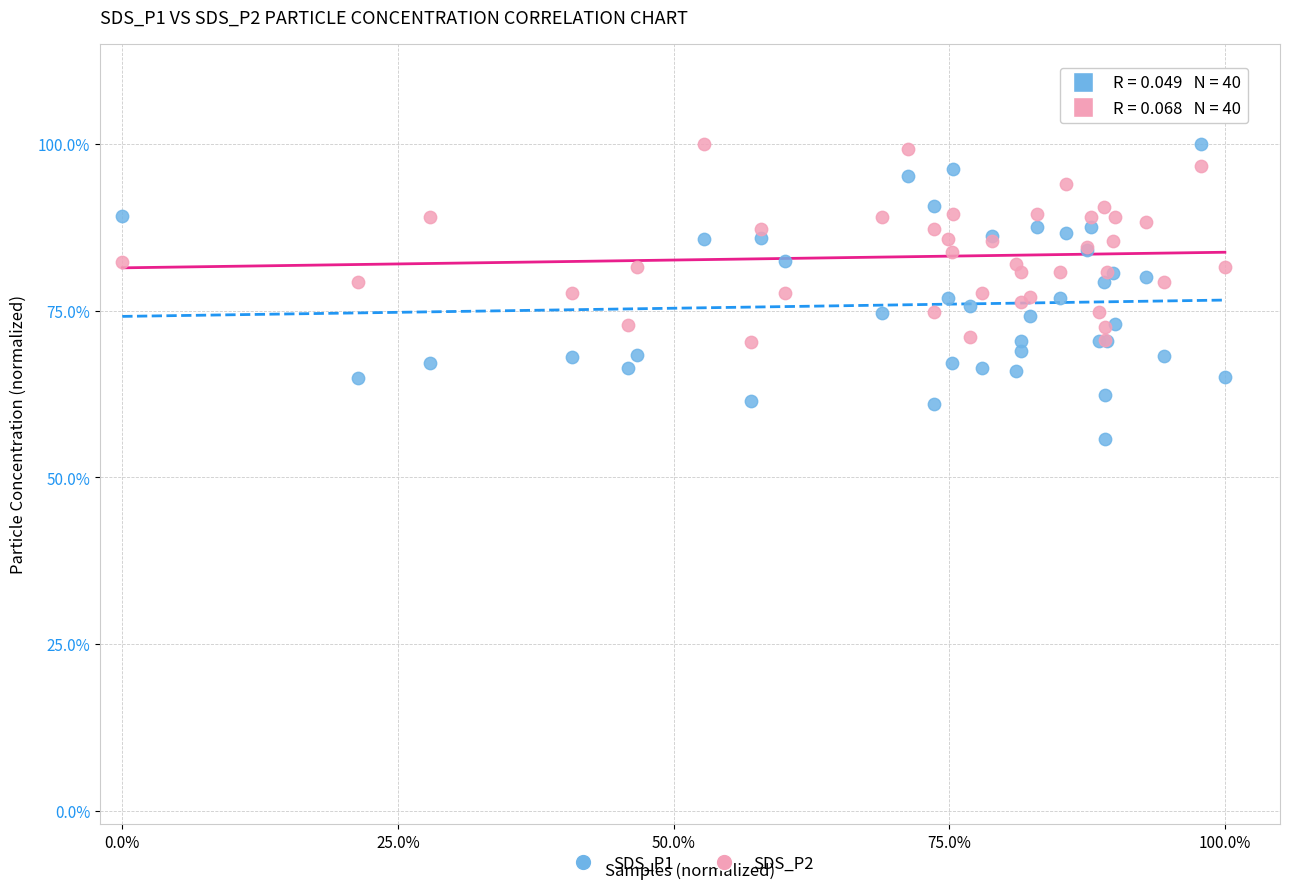

What are all the series names shown in the legend?

SDS_P1, SDS_P2